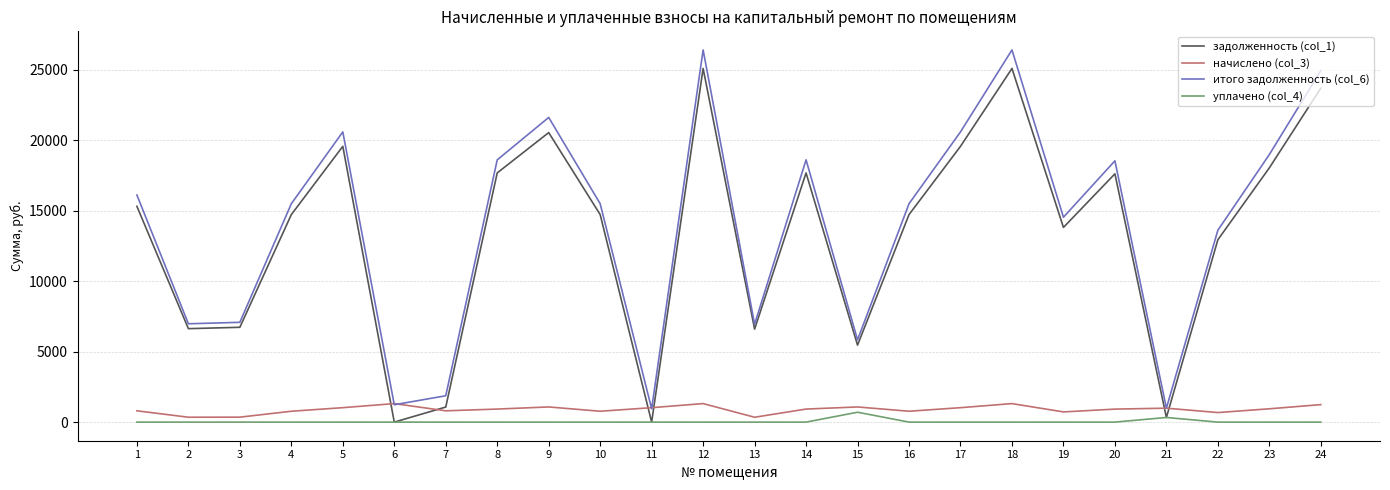

What is the lowest value of the итого задолженность (col_6) series?

943.8